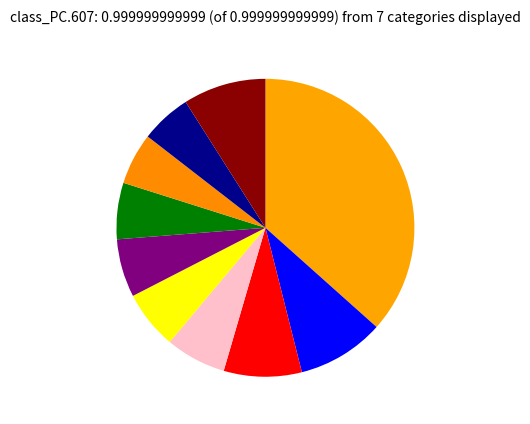

How many segments does this pie chart have?

10